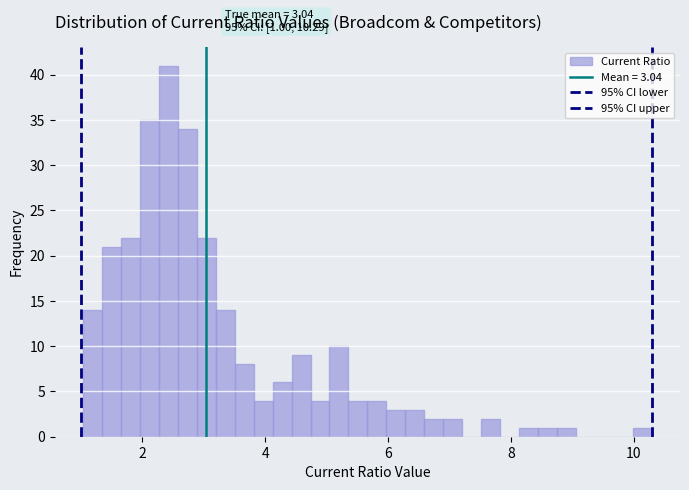

Read against the x-axis, roughly where is the centre of the tallest bar?

2.4